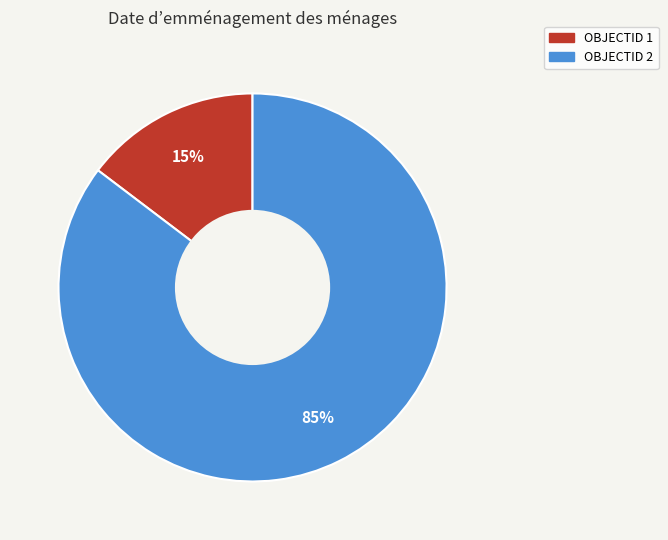

To the nearest percent, what is the average slice percentage?

50%